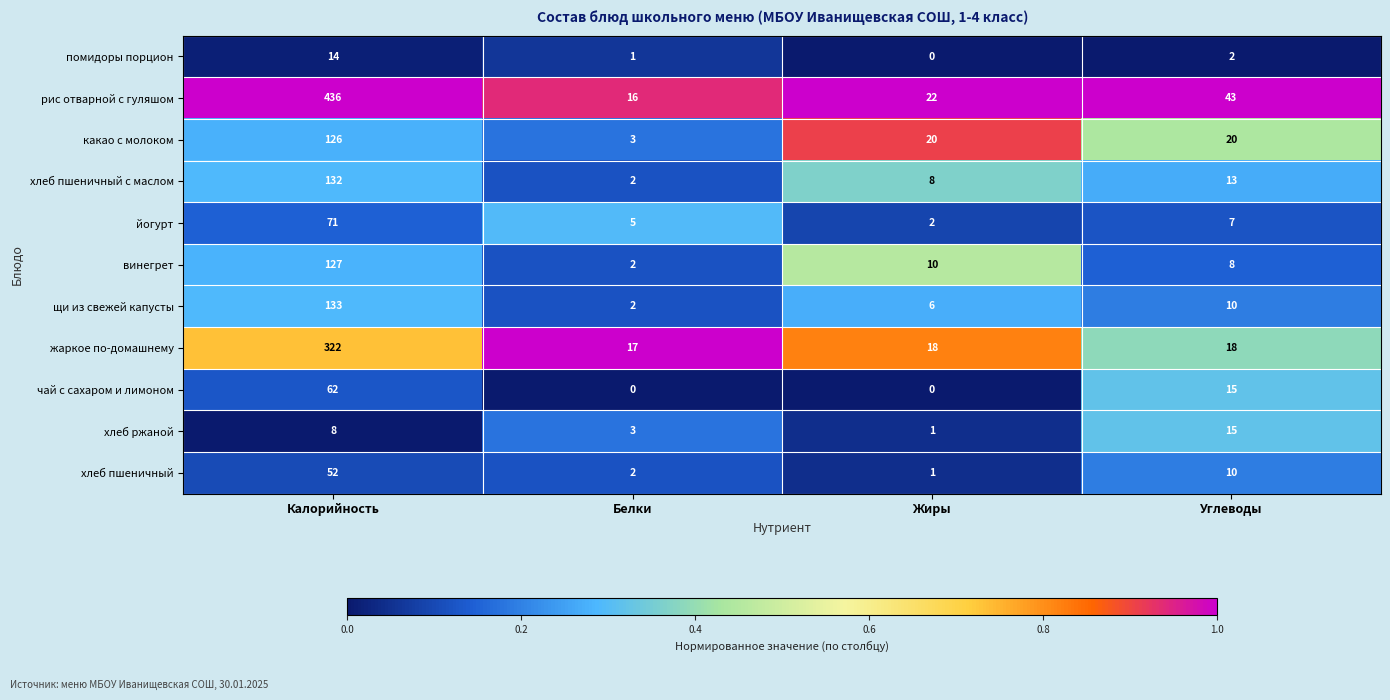

Which series changed the most between Жиры and Углеводы?

рис отварной с гуляшом